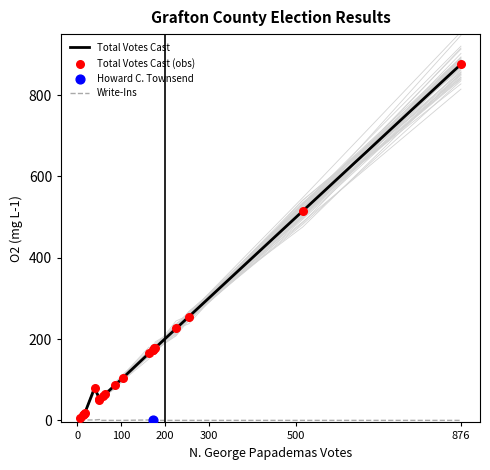

Which series reaches the minimum Y coordinate?

Write-Ins